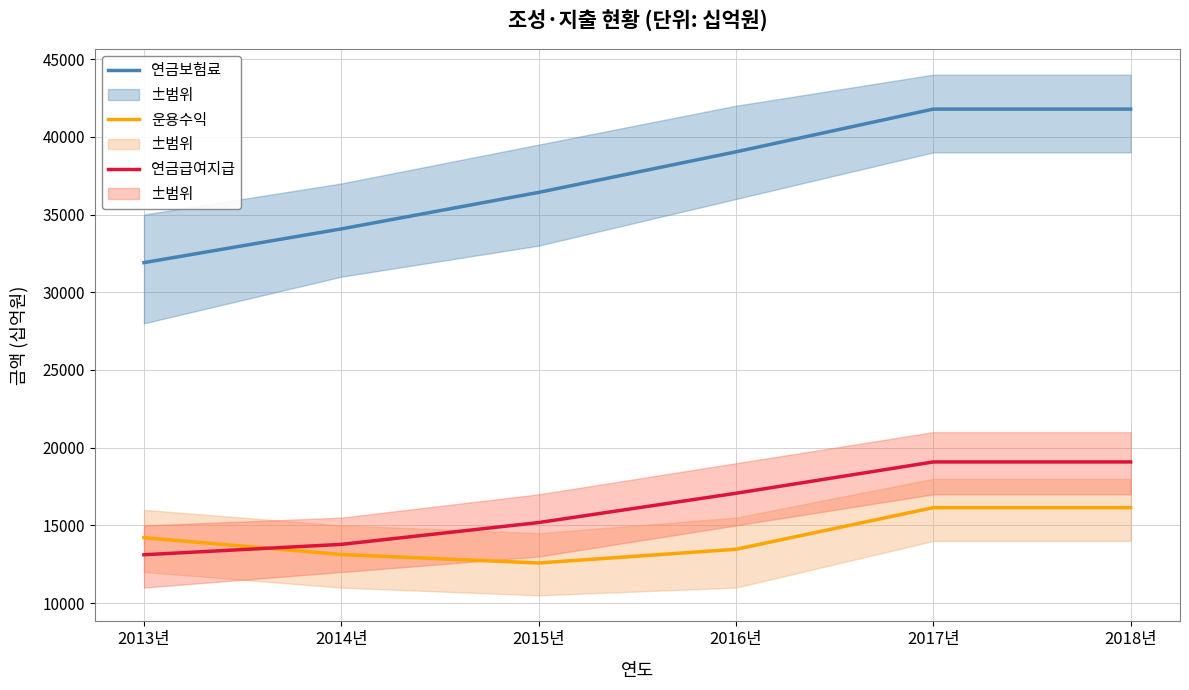

What is the approximate value of 연금보험료 at 2015년, to the nearest 100?

36400